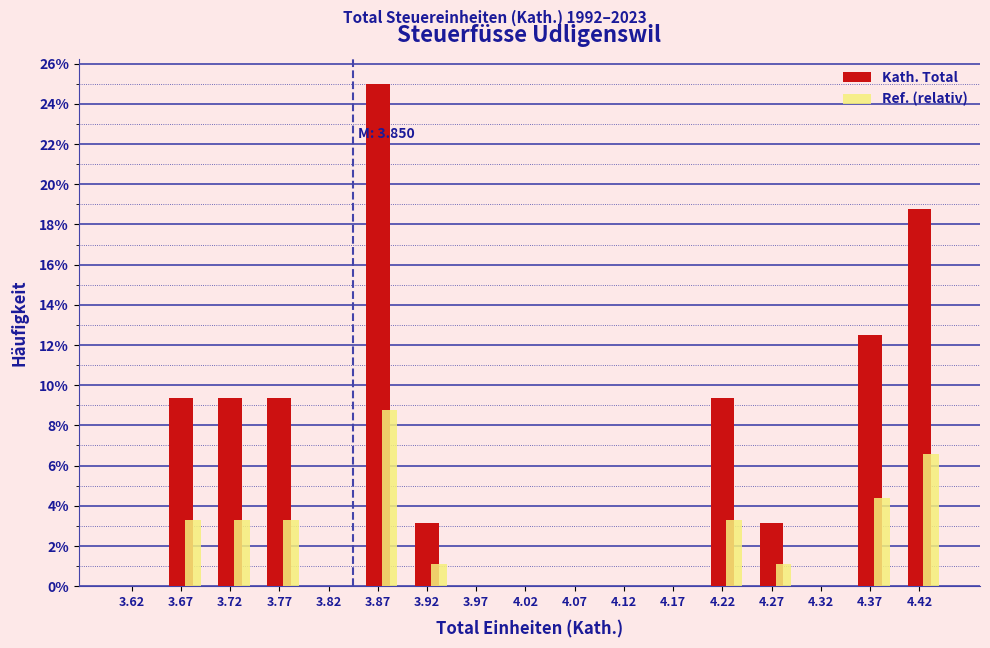

What is the maximum value shown in the chart?

25.0